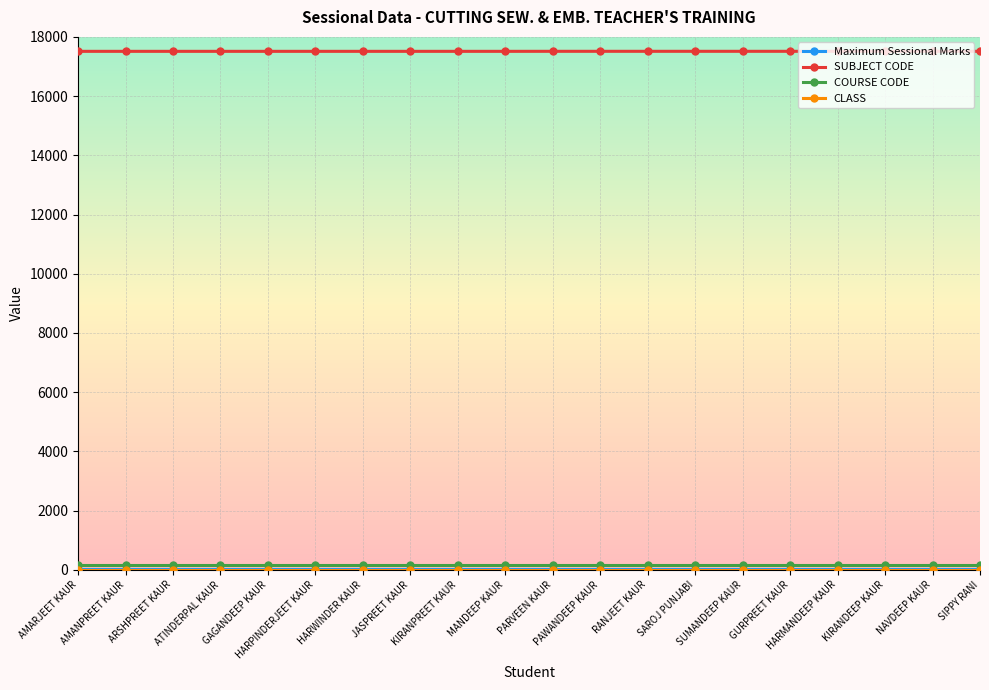

What is the greatest value displayed?

17513